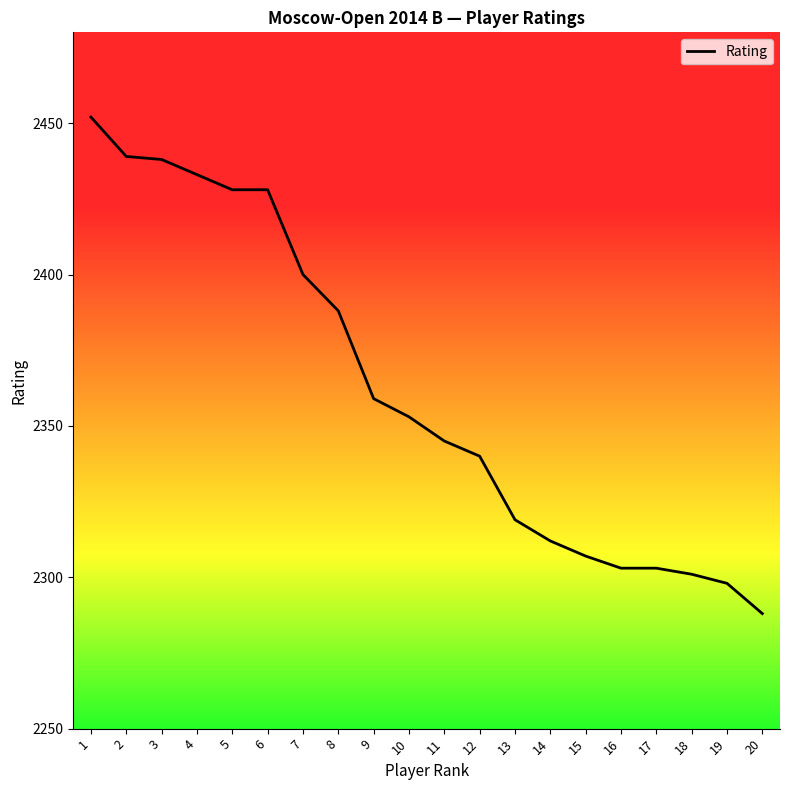

Read the value at 8, to the nearest 5.

2390